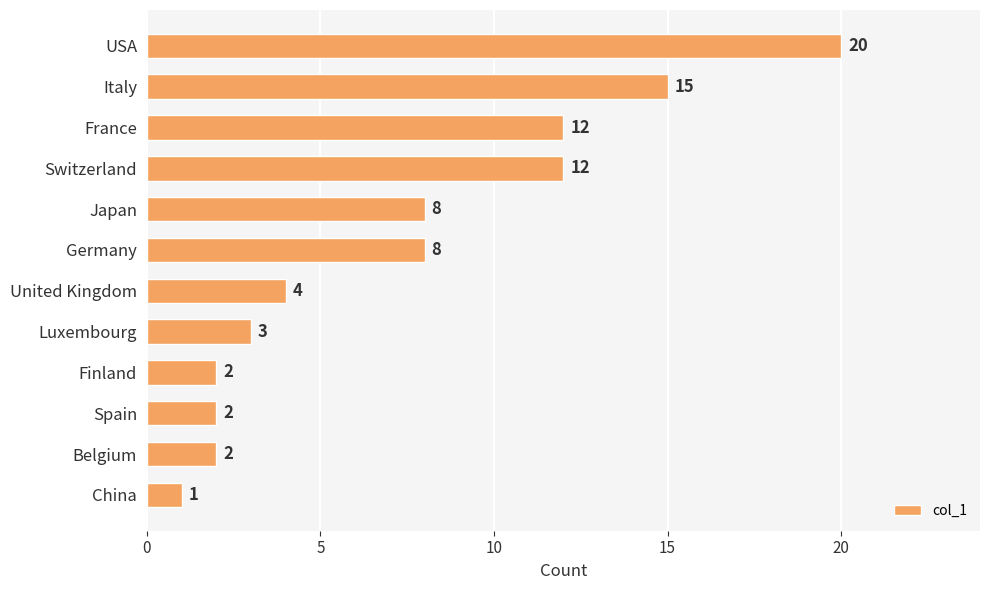

What is the ratio of the value at United Kingdom to the value at Germany?

0.5